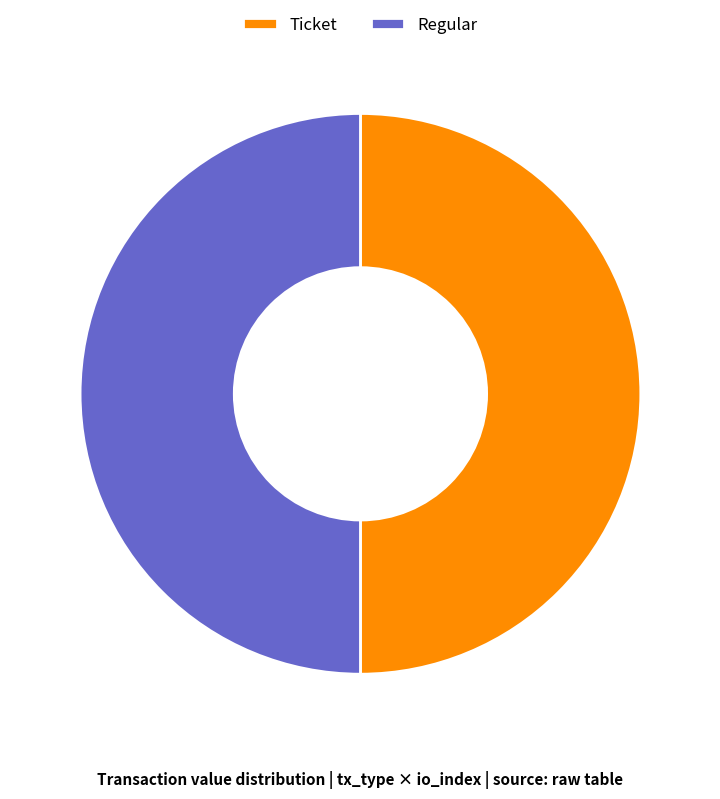

True or false: Regular accounts for 50% of the total.

True